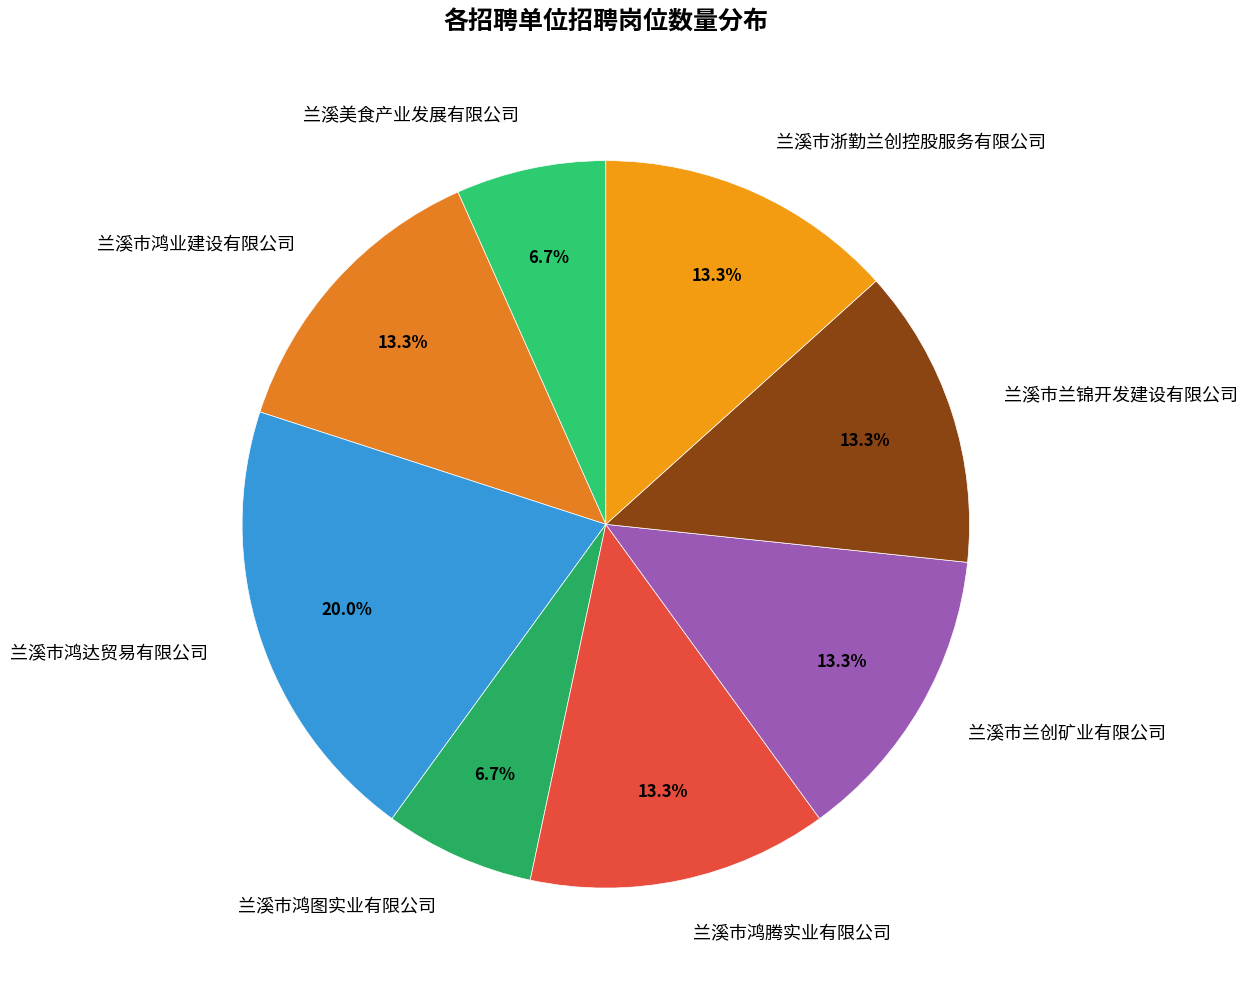

Which category has the biggest portion of the pie?

兰溪市鸿达贸易有限公司